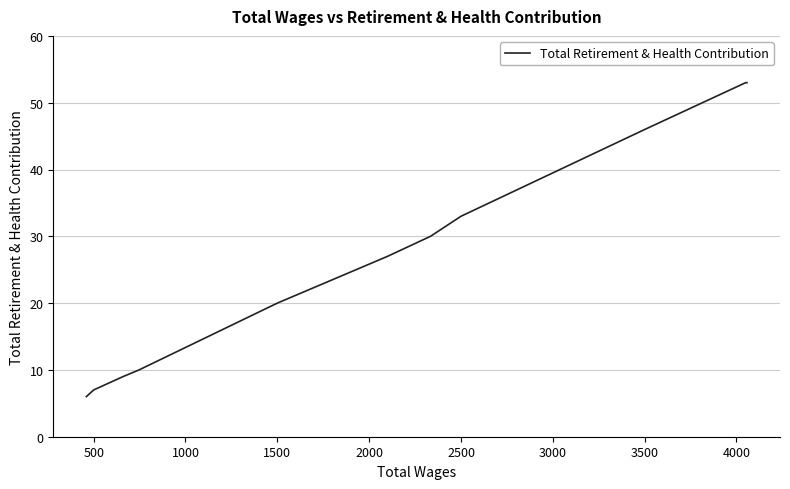

How many distinct data groups are displayed?

1